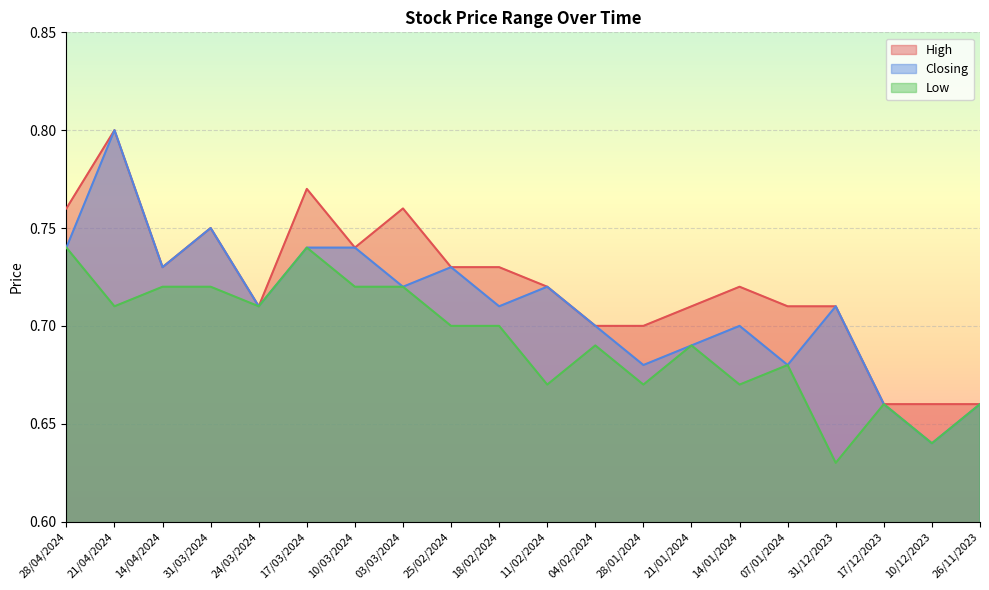

Does the chart display data point markers on the line(s)?

No